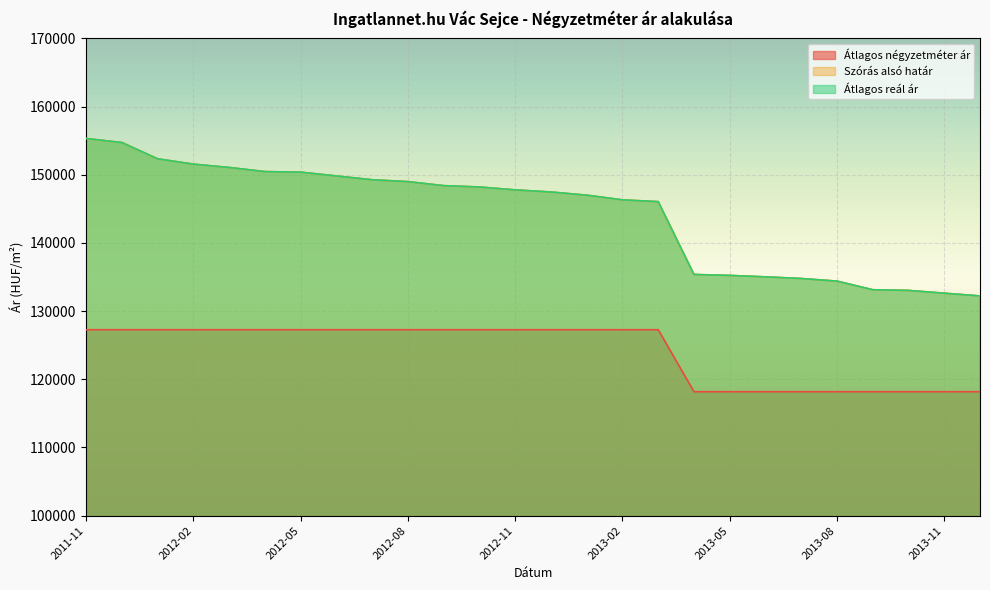

What is the sum of all Átlagos négyzetméter ár values?

3227253